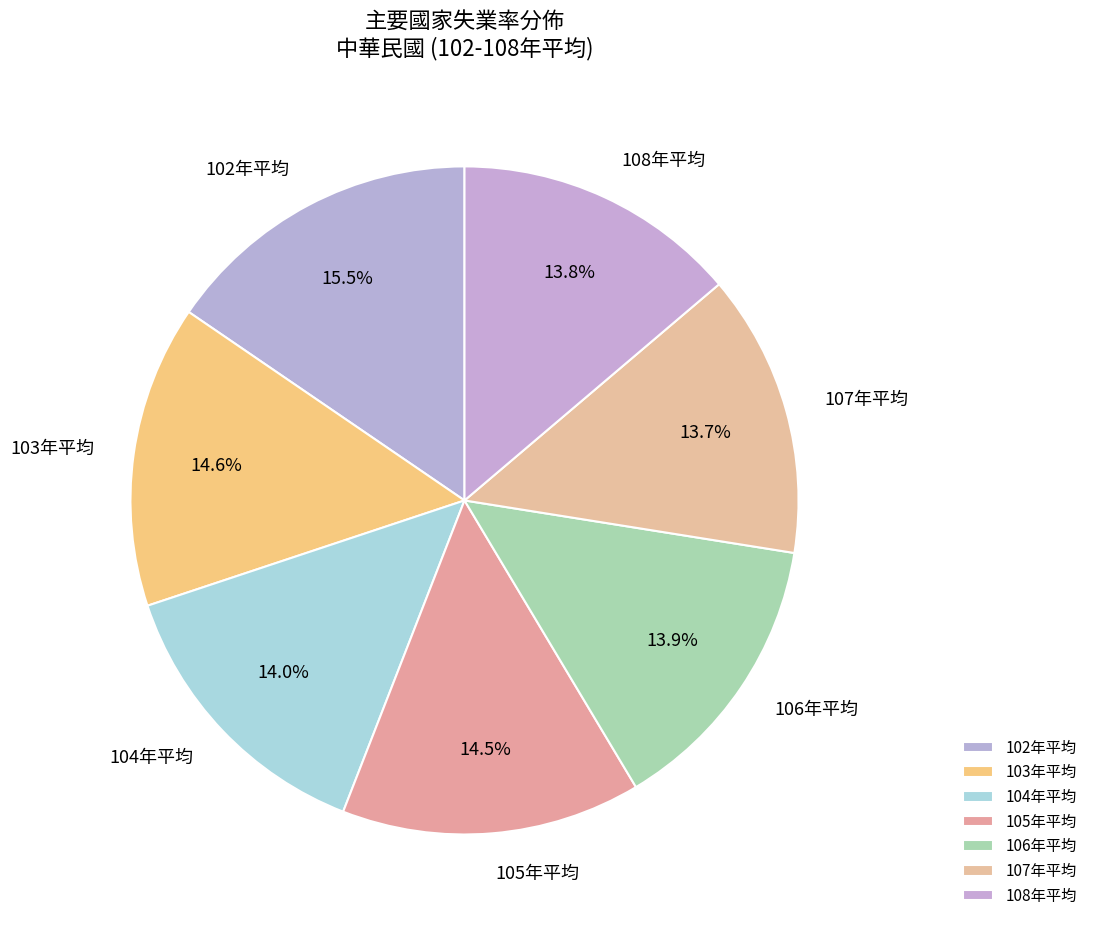

Does any single category account for the majority?

No